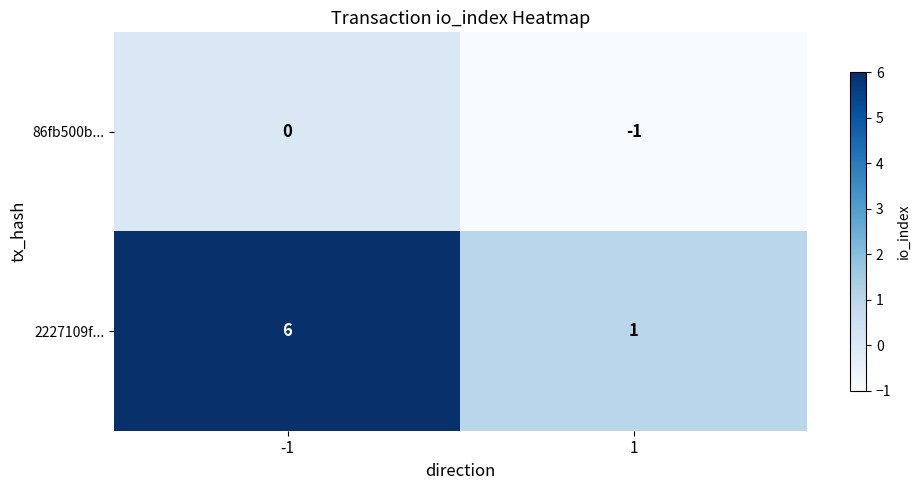

Which series has the largest range (max minus min)?

2227109f...